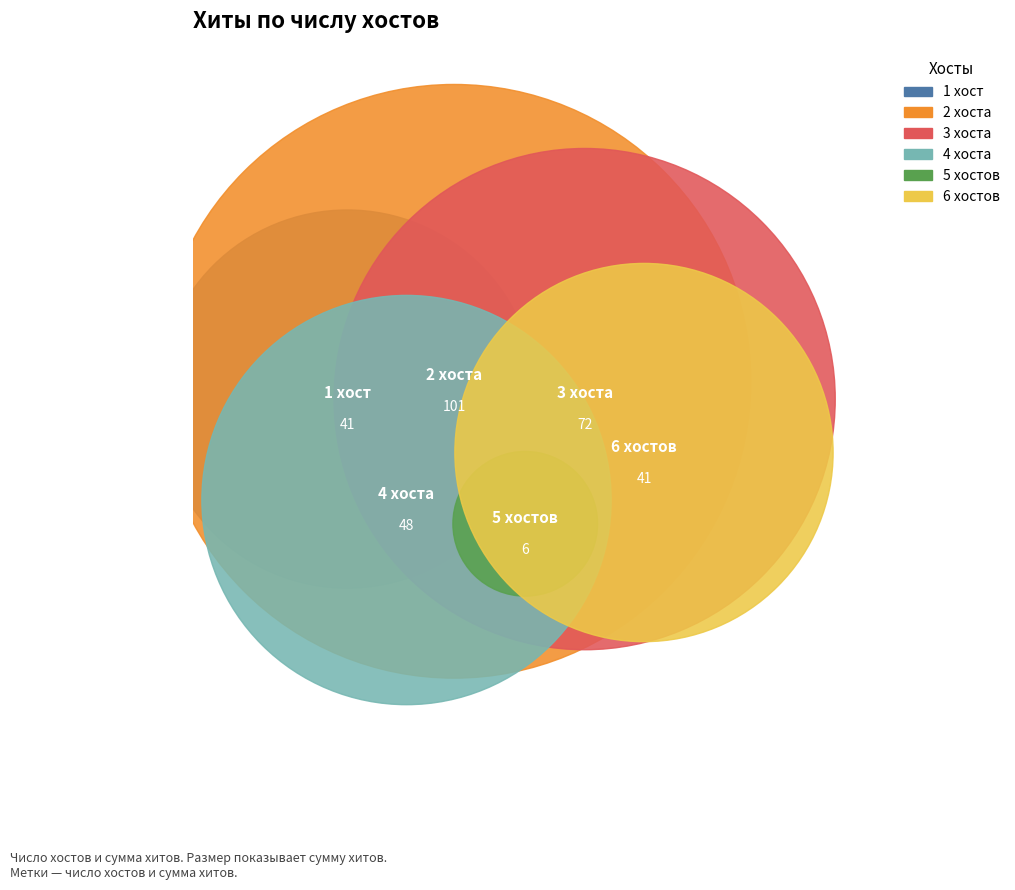

Is 9 the majority of the pie?

No